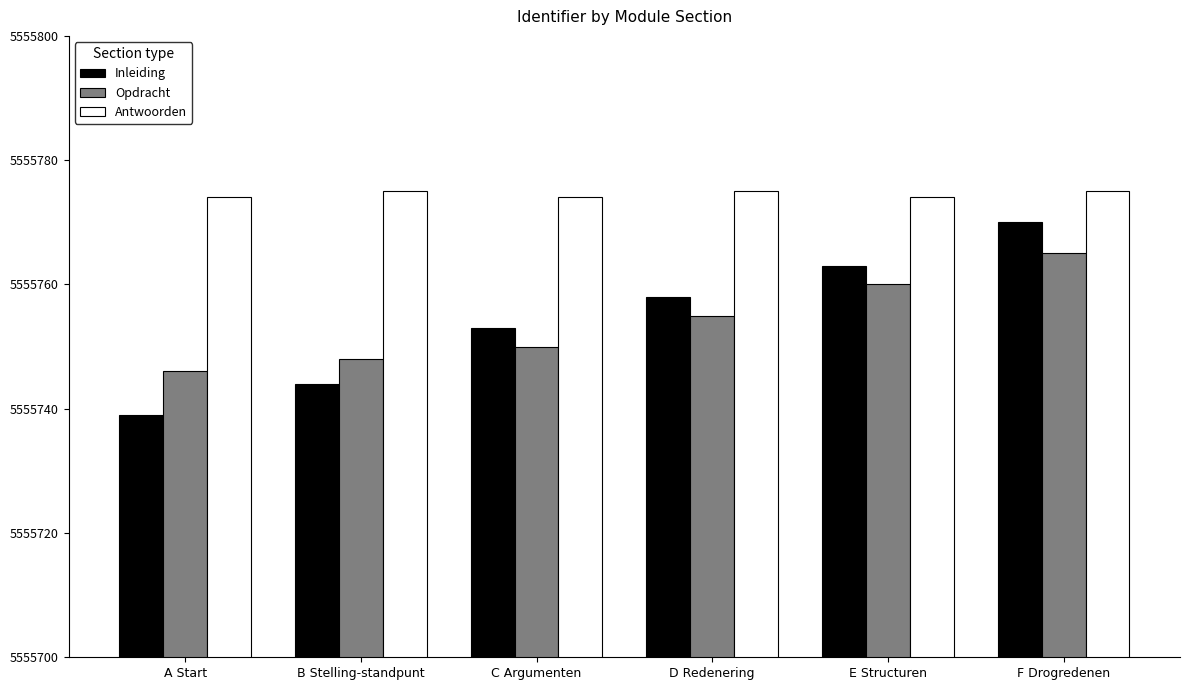

Which series has the widest spread of values?

Inleiding